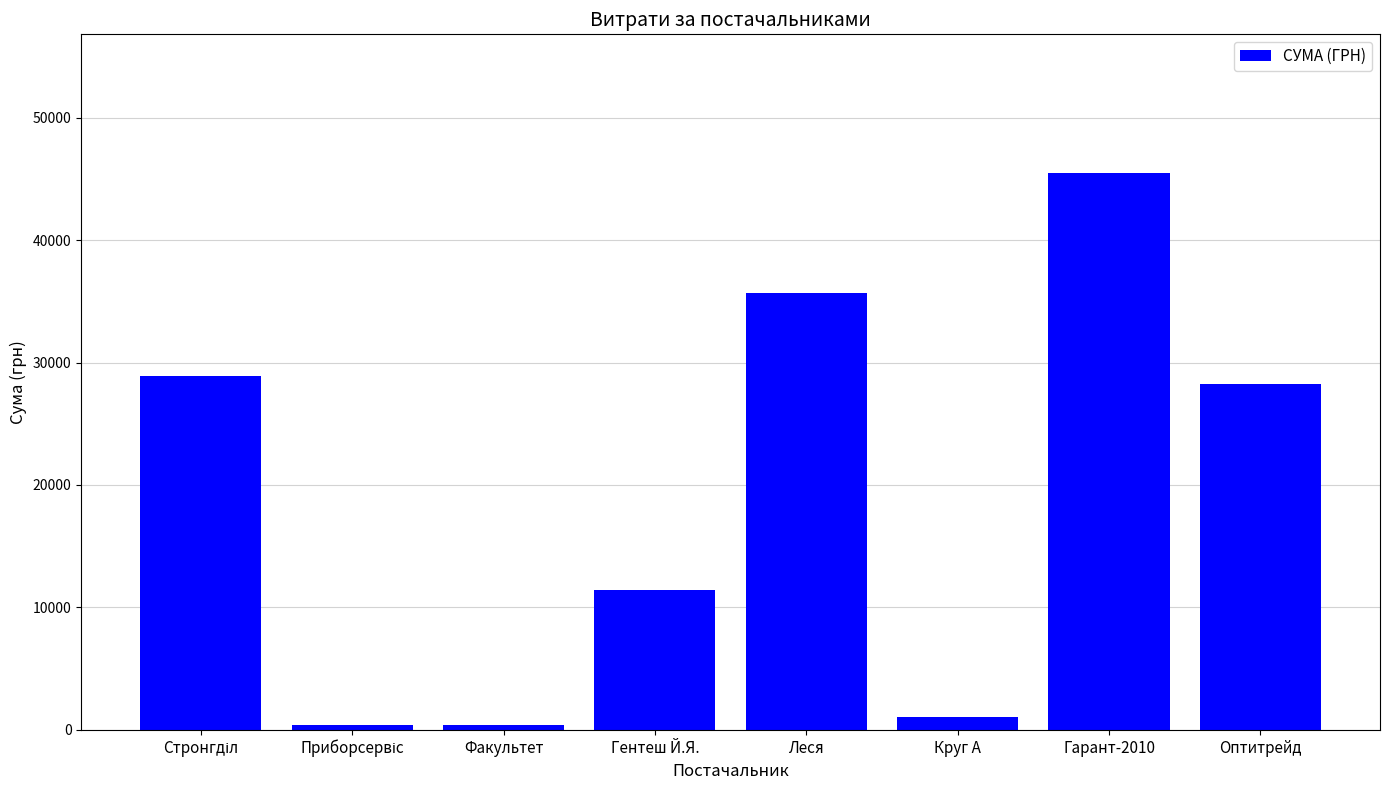

What is the smallest value displayed?

365.0